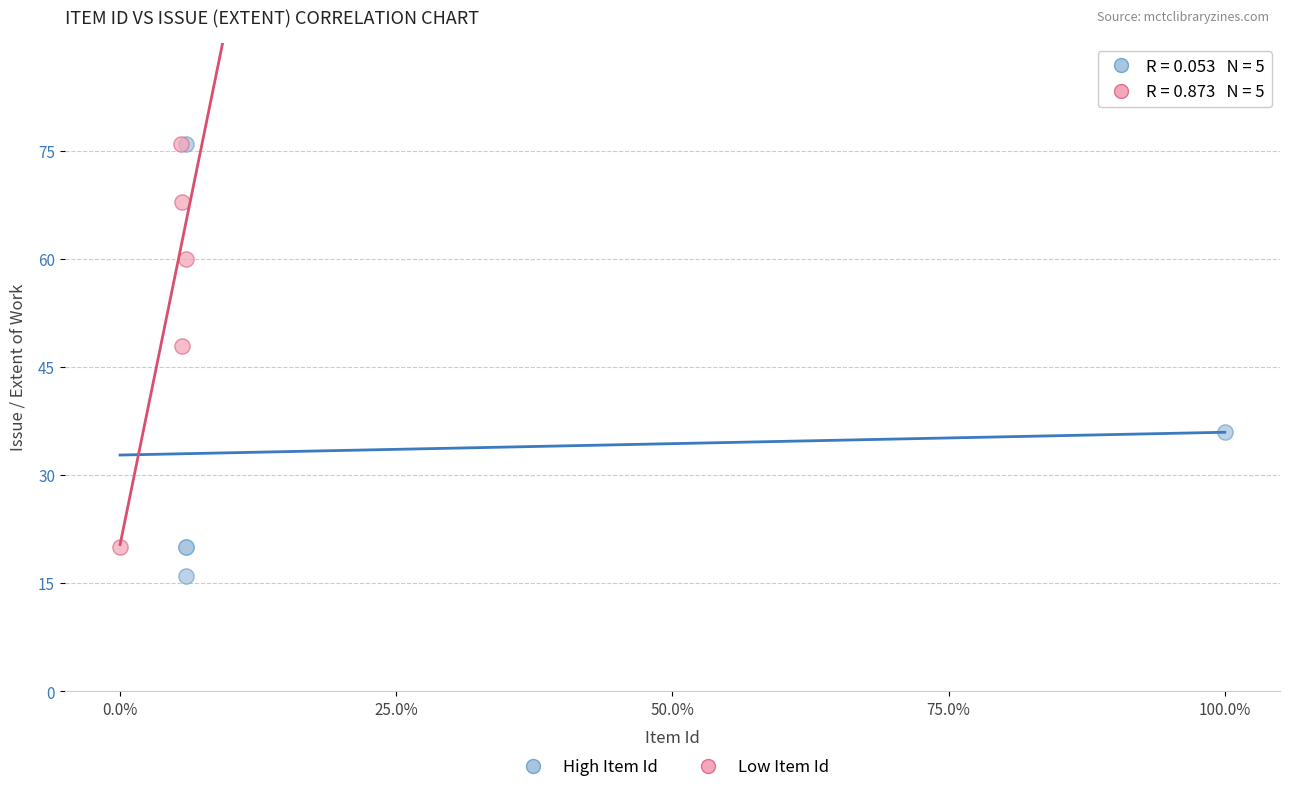

Which series reaches the minimum Y coordinate?

High Item Id